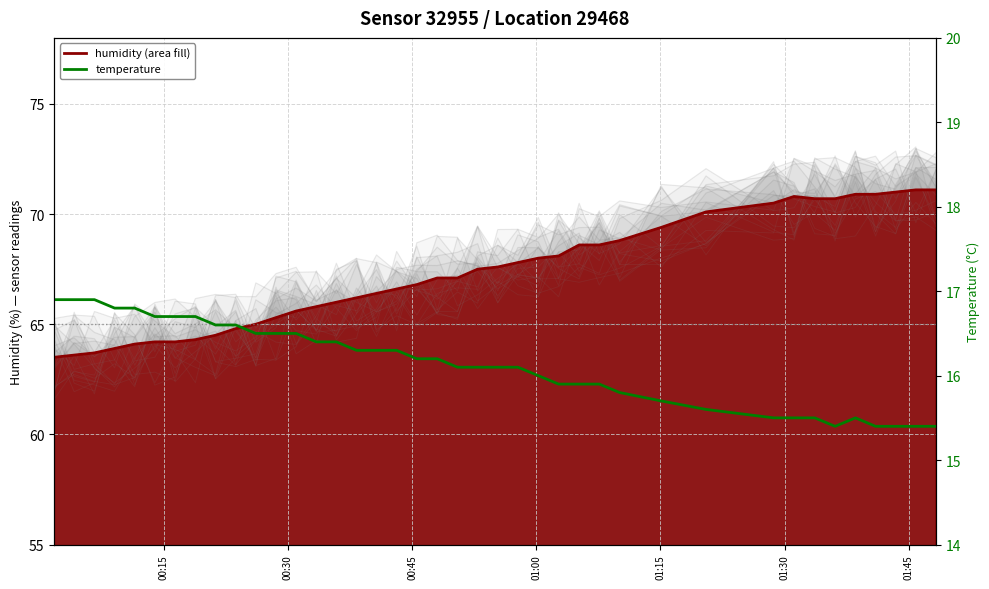

How many points are lower than both their immediate neighbors (excluding endpoints)?

1